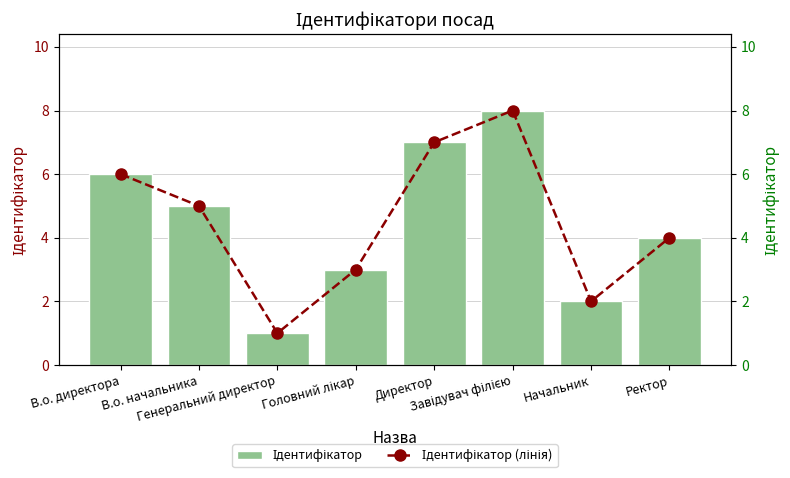

Reading left to right, transcribe all the data shown in this chart.

Ідентифікатор: В.о. директора=6	В.о. начальника=5	Генеральний директор=1	Головний лікар=3	Директор=7	Завідувач філією=8	Начальник=2	Ректор=4
Ідентифікатор (лінія): В.о. директора=6	В.о. начальника=5	Генеральний директор=1	Головний лікар=3	Директор=7	Завідувач філією=8	Начальник=2	Ректор=4